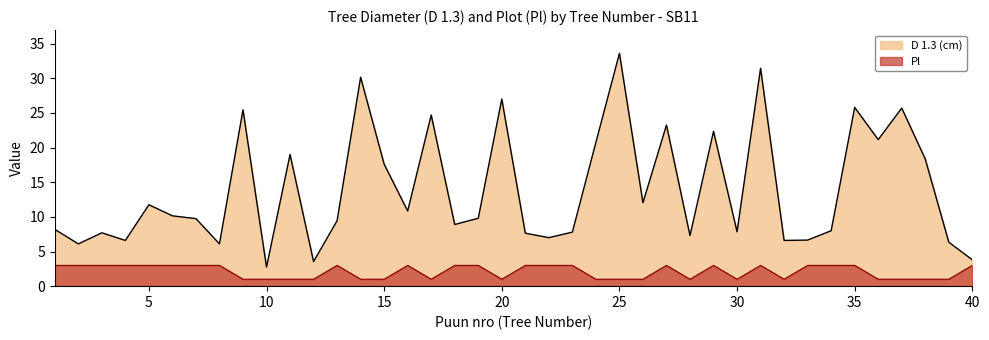

Between 39 and 34, which is larger?

34